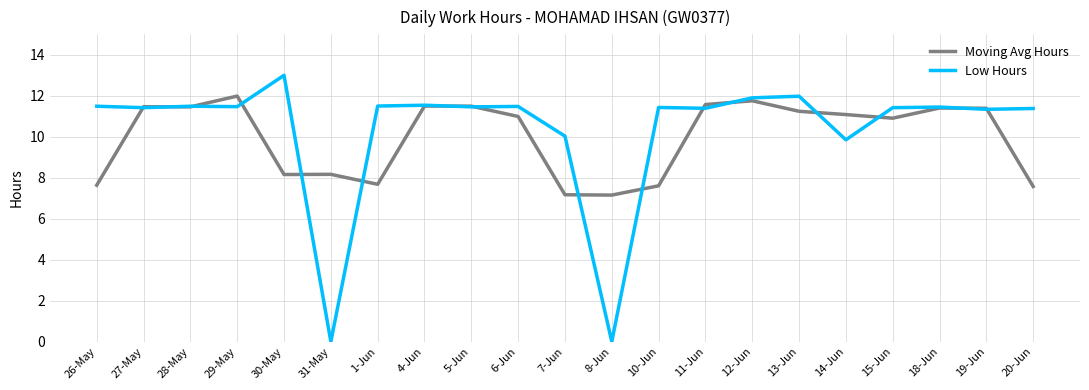

What value does the Moving Avg Hours series have at 27-May?

11.5